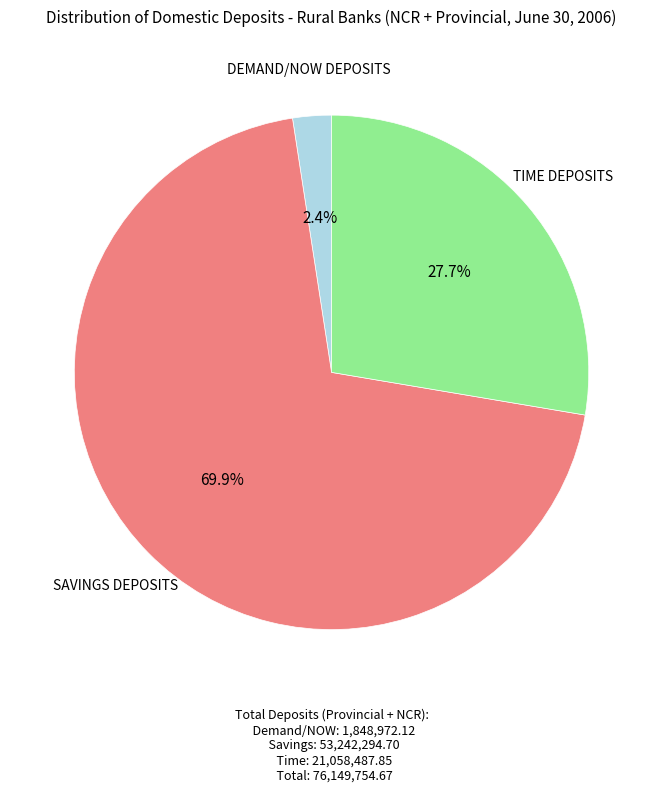

How many slices are in this pie chart?

3